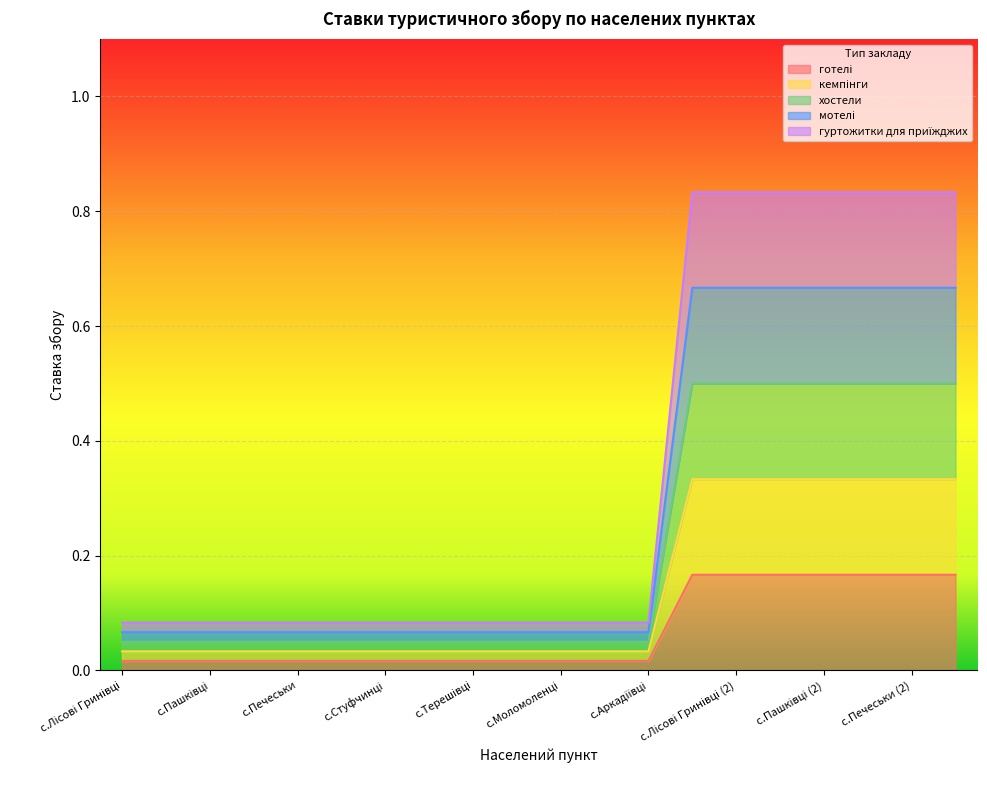

What are all the series names shown in the legend?

готелі, кемпінги, хостели, мотелі, гуртожитки для приїжджих